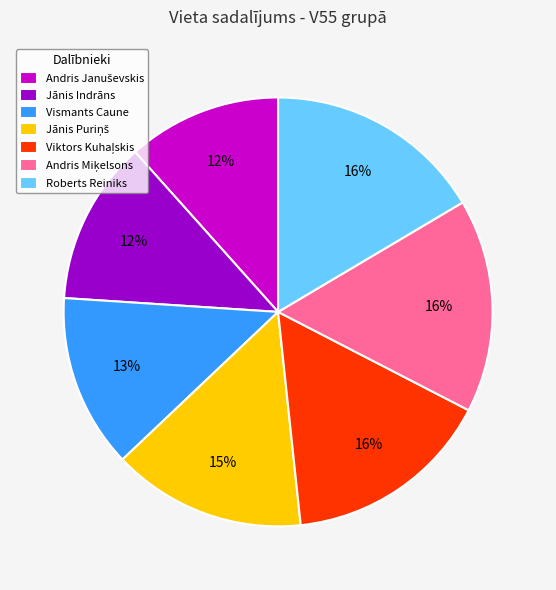

To the nearest percent, what is the average slice percentage?

14%